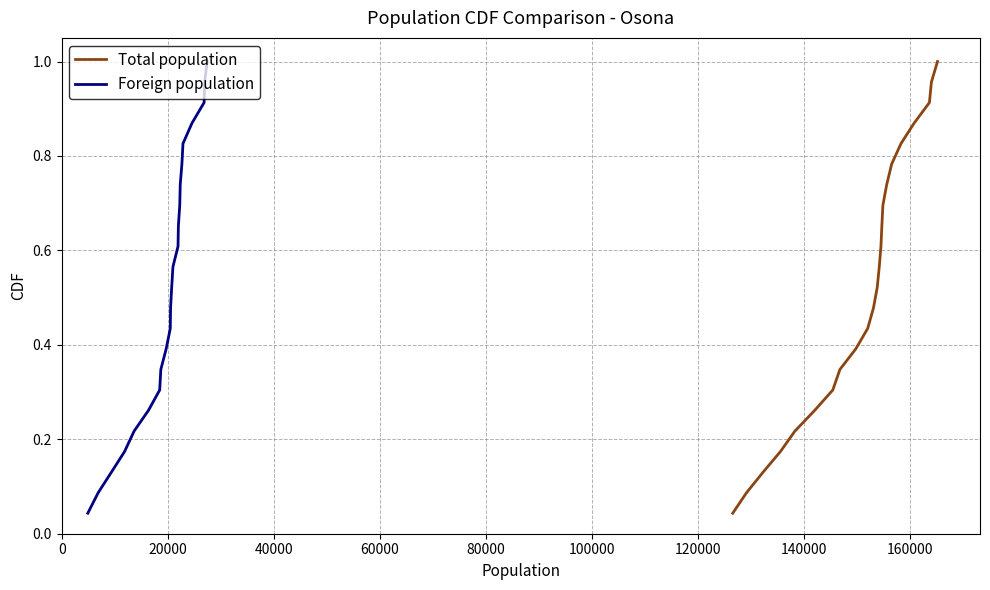

What is the label of the 16th point from the right?

140000